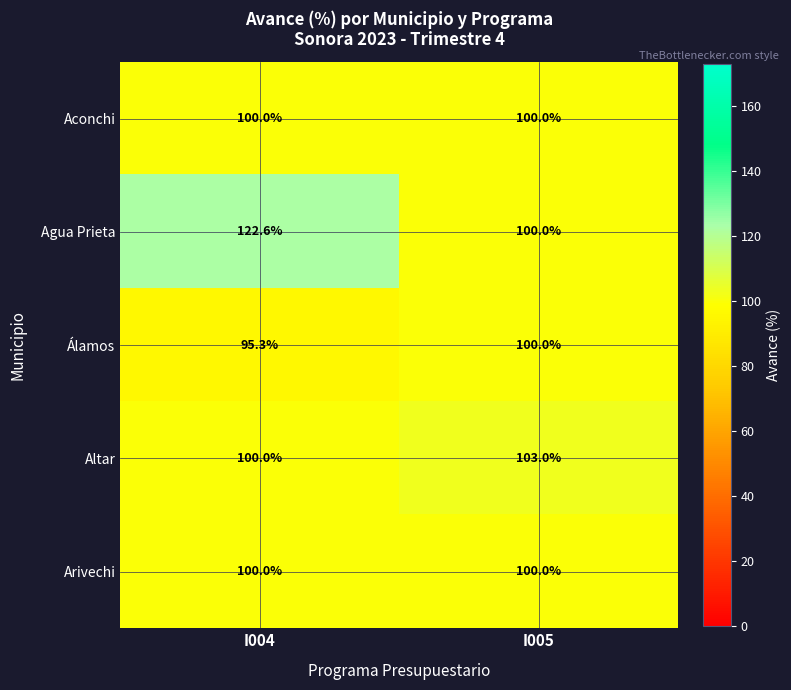

Reading right to left, transcribe all the data shown in this chart.

Aconchi: 100.0	100.0
Agua Prieta: 100.0	122.6
Álamos: 100.0	95.3
Altar: 103.0	100.0
Arivechi: 100.0	100.0